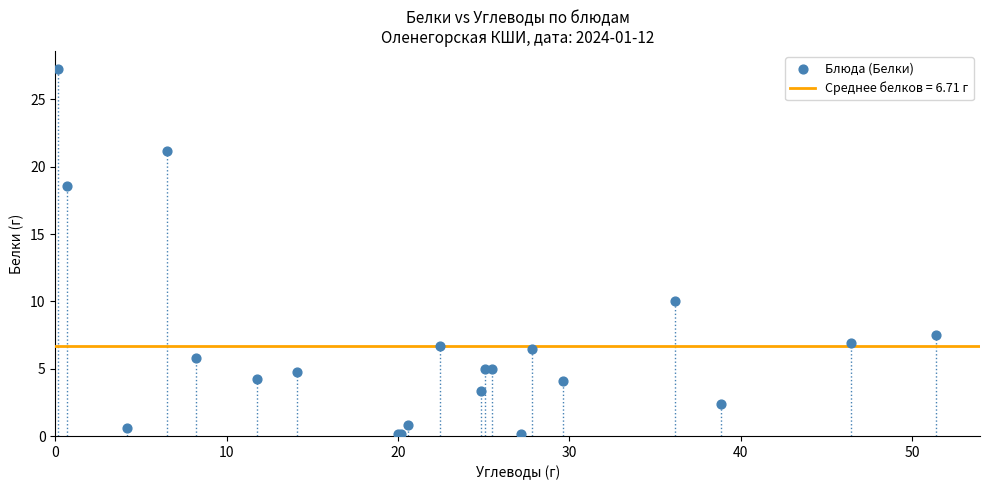

What Y value in the scatter plot is closest to 13?

10.0